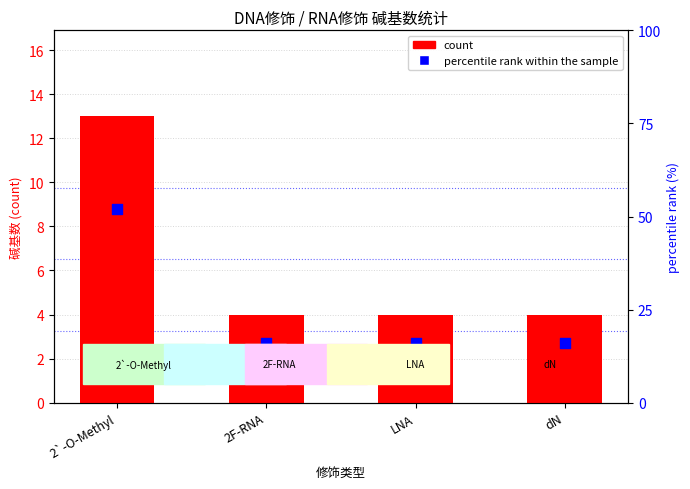

What are all the series names shown in the legend?

count, percentile rank within the sample